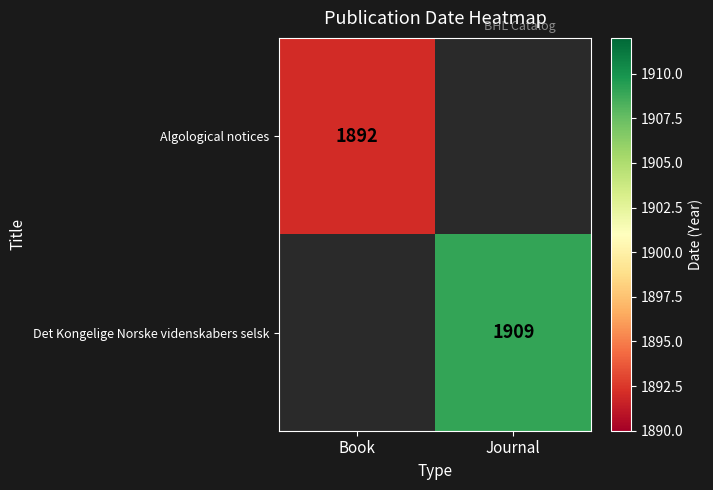

Is it true that Algological notices equals 426.0 at Book?

False